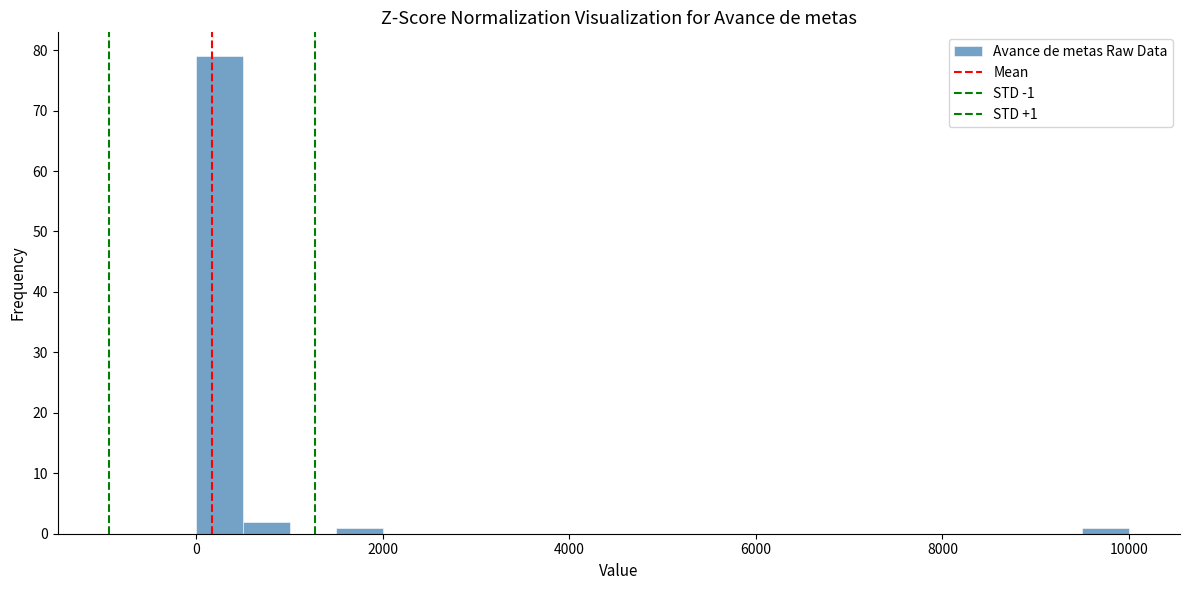

Around what value on the x-axis is the tallest bar? Give the approximate position of its centre, as read against the axis.

200